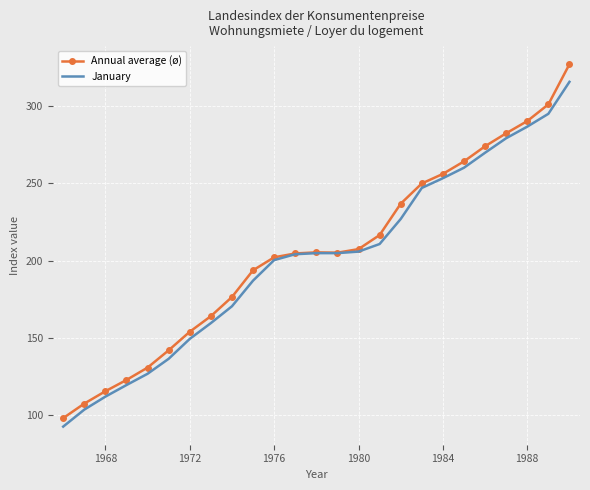

Rank the series by their maximum value, from lowest to highest.

January, Annual average (ø)